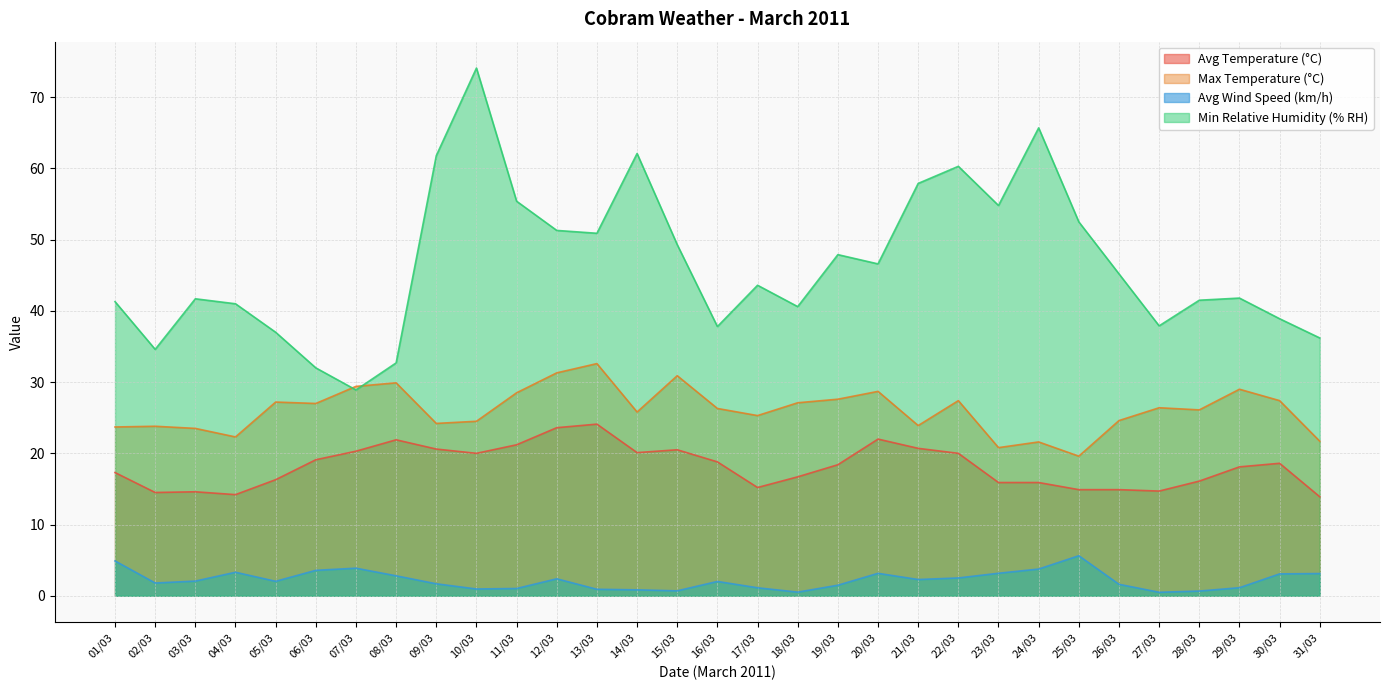

Which series has the widest spread of values?

Min Relative Humidity (% RH)